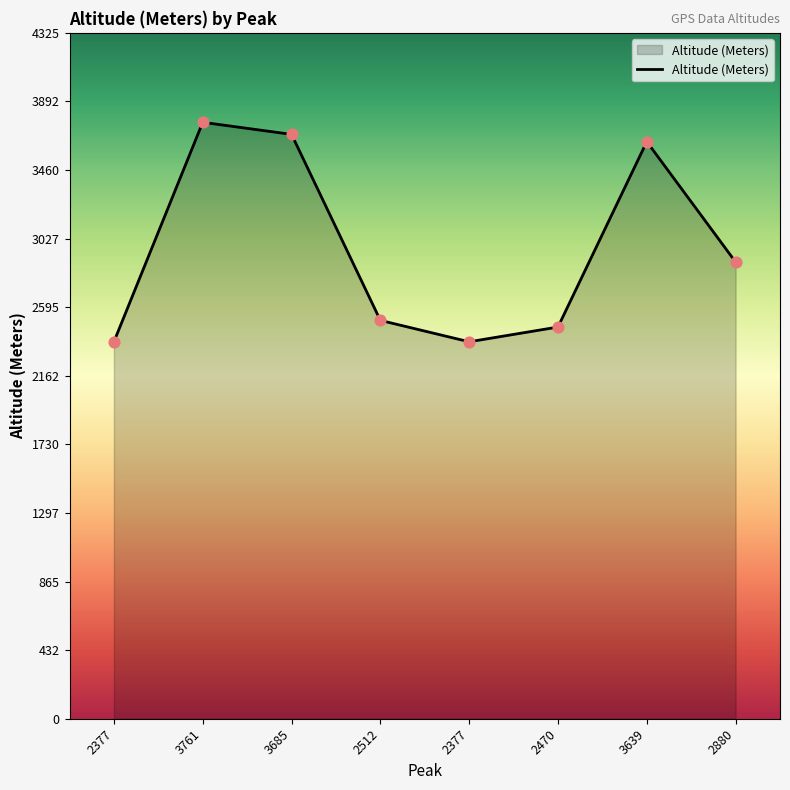

Approximately how many times larger is the value at 2512 compared to 3761?

0.7